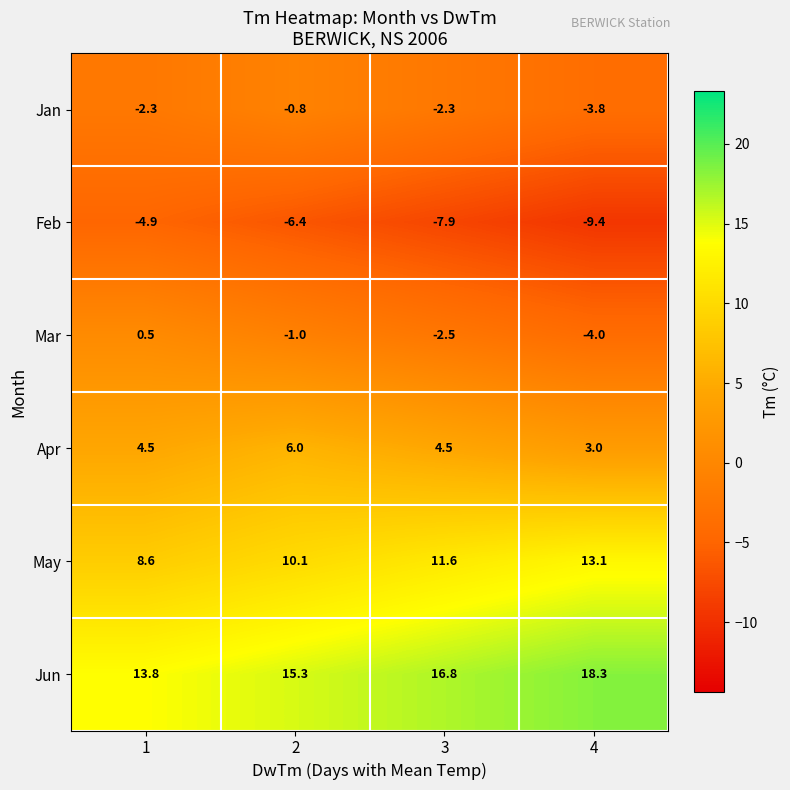

How many values in the Apr series are below 4?

1